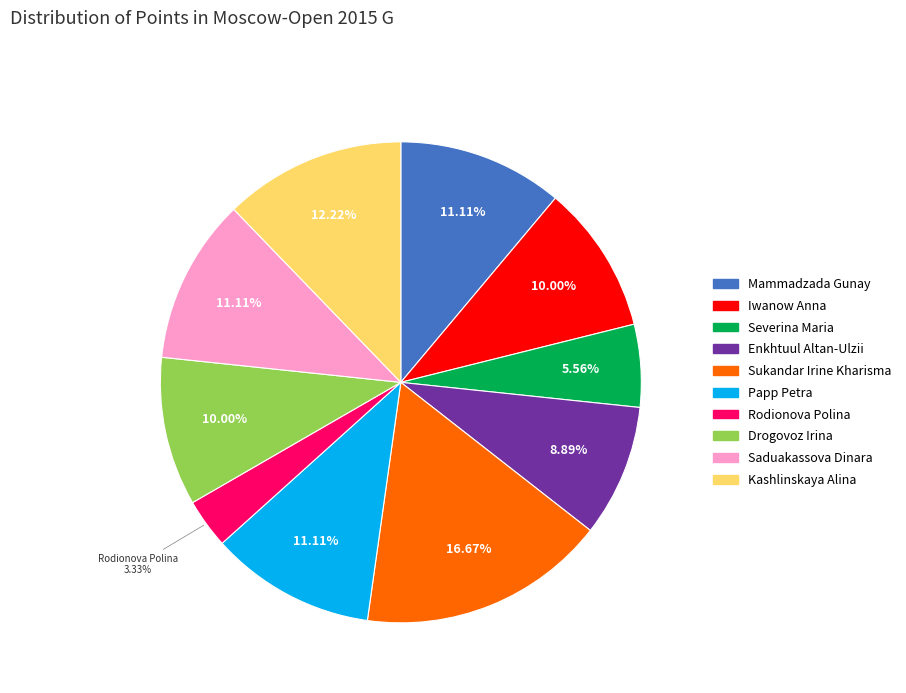

How many slices are in this pie chart?

10